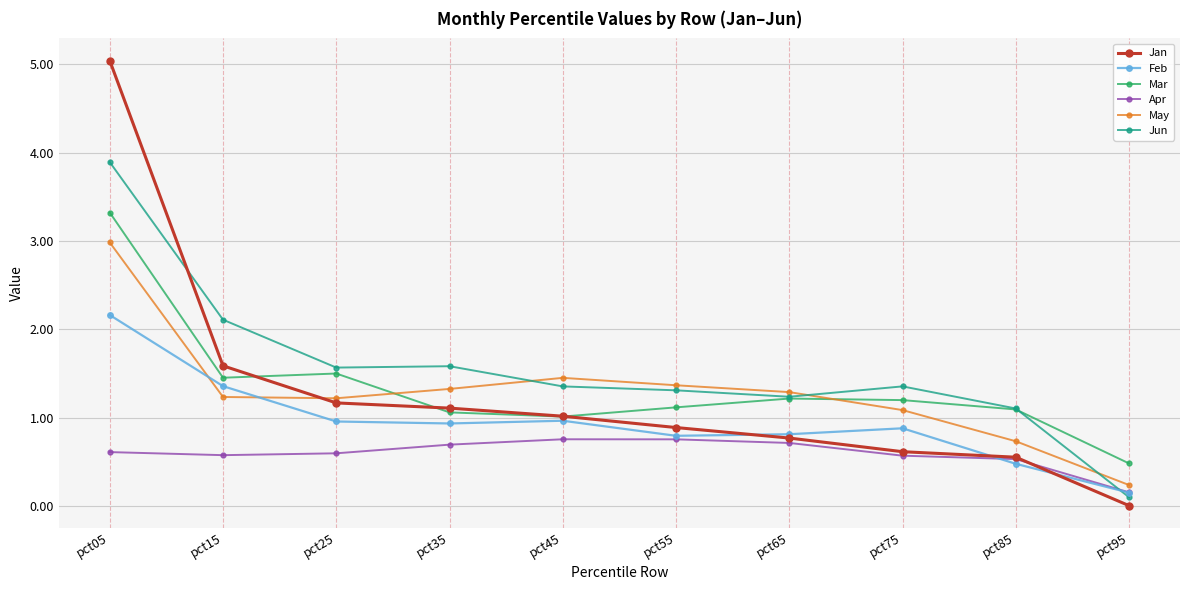

What is the sum of all Jun values?

15.6